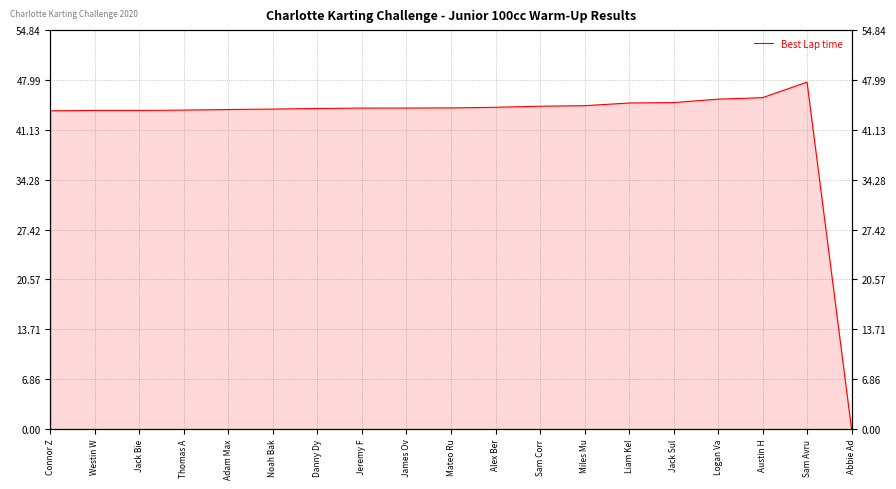

What is the difference between the maximum and minimum values?

47.7